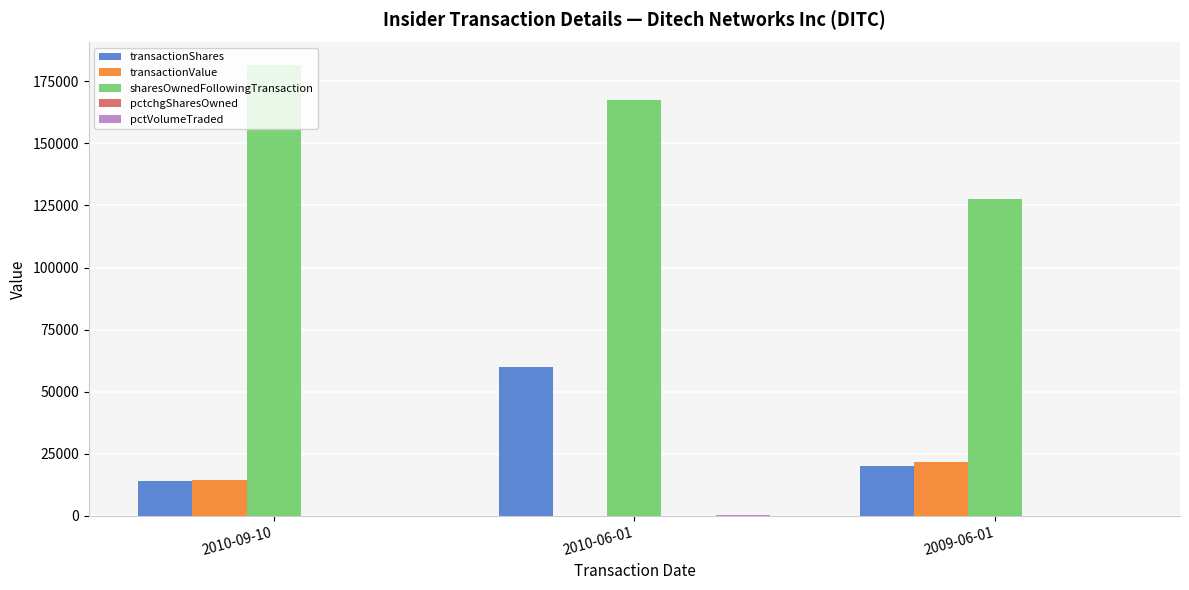

What is the maximum value shown in the chart?

181602